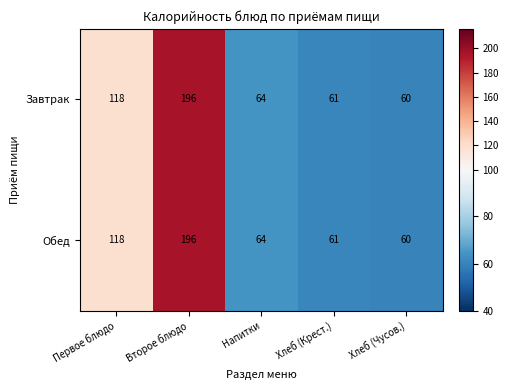

The Обед series shows 58 at Второе блюдо. True or false?

False